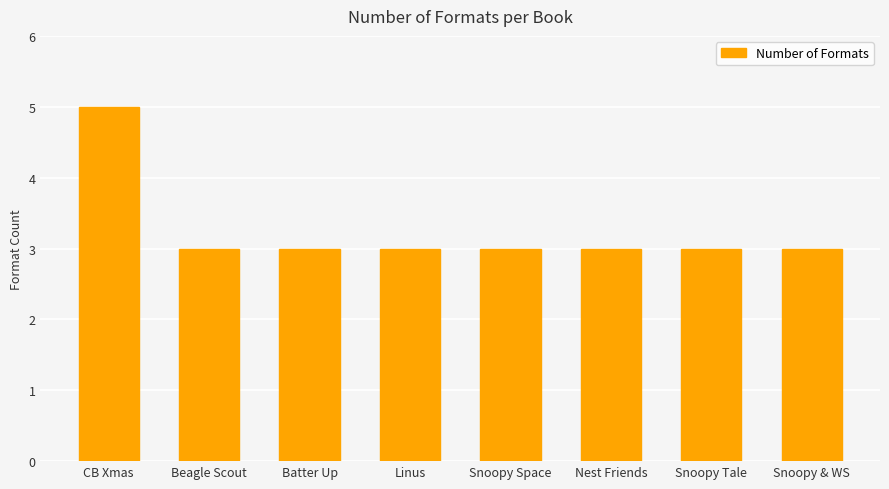

What position from the left is Batter Up?

3